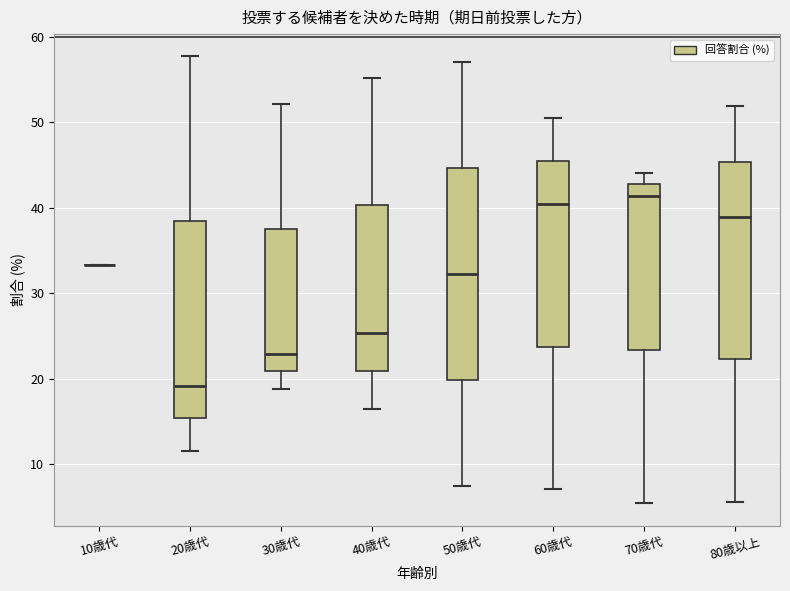

Reading left to right, transcribe this box plot: for each box, give where its median line is, the range the box spans, and where its two whiskers end, as read against the y-axis. The values are not printed on the chart, so give them approximately, as read against the axis.

10歳代: box collapsed to a line at 33, whiskers 33 to 33
20歳代: median 19, box 15 to 38, whiskers 12 to 58
30歳代: median 23, box 21 to 38, whiskers 19 to 52
40歳代: median 25, box 21 to 40, whiskers 16 to 55
50歳代: median 32, box 20 to 45, whiskers 8 to 57
60歳代: median 40, box 24 to 45, whiskers 7 to 51
70歳代: median 41, box 23 to 43, whiskers 5 to 44
80歳以上: median 39, box 22 to 45, whiskers 6 to 52